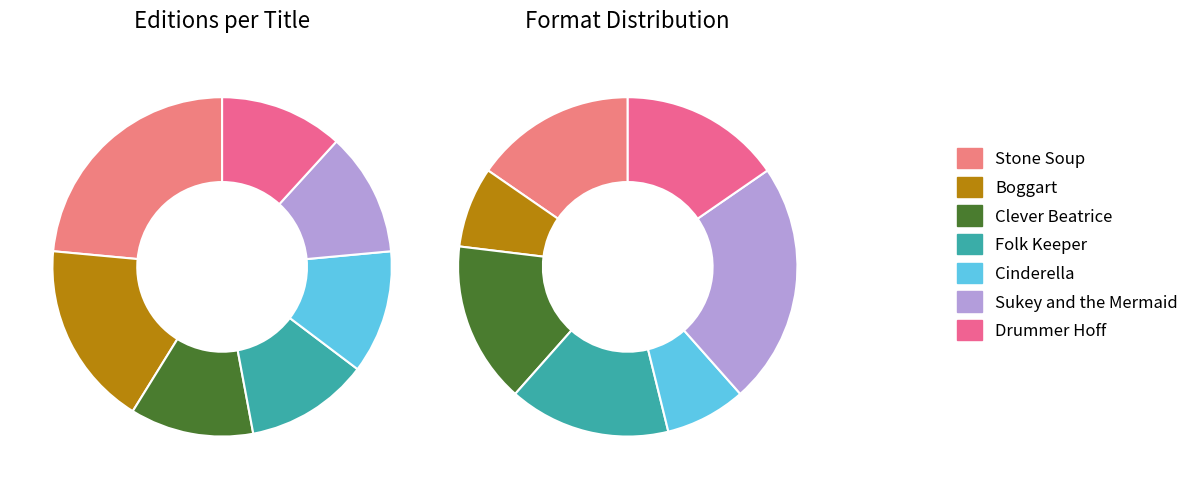

To the nearest percent, what is the difference between the largest and smallest slice percentages?

12%